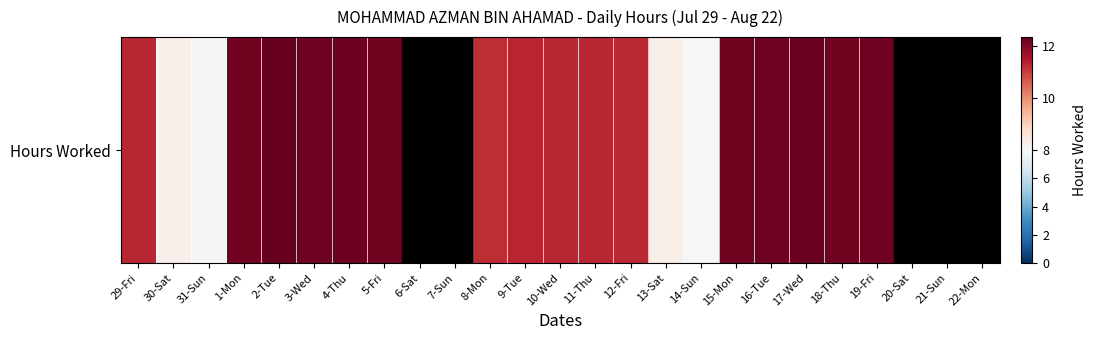

What is the maximum value shown in the chart?

12.3